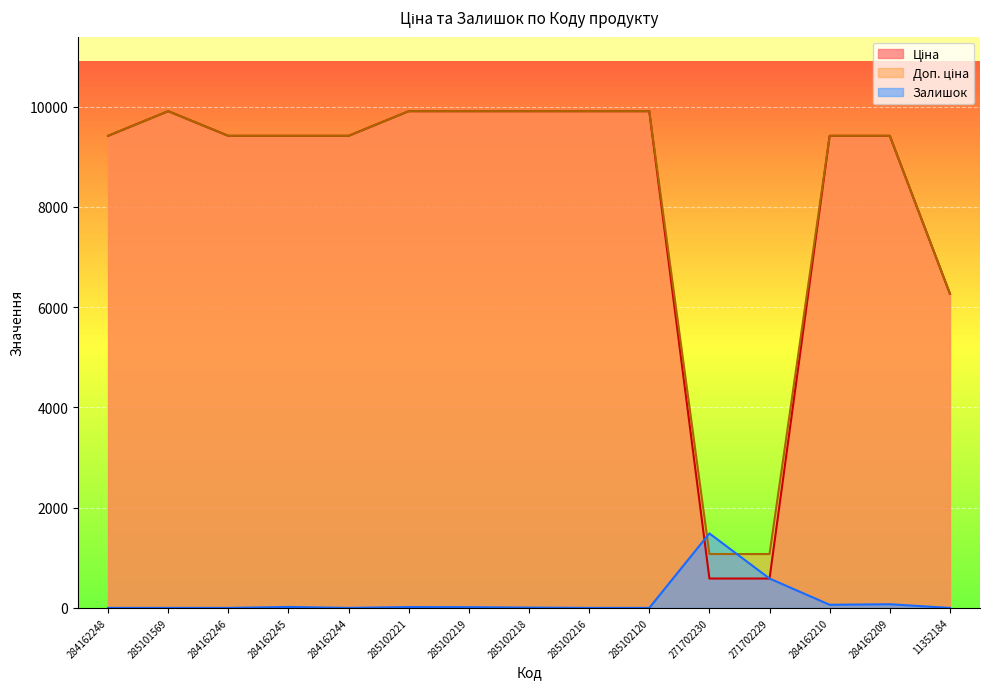

Which series changed the most between 285101569 and 285102218?

Залишок